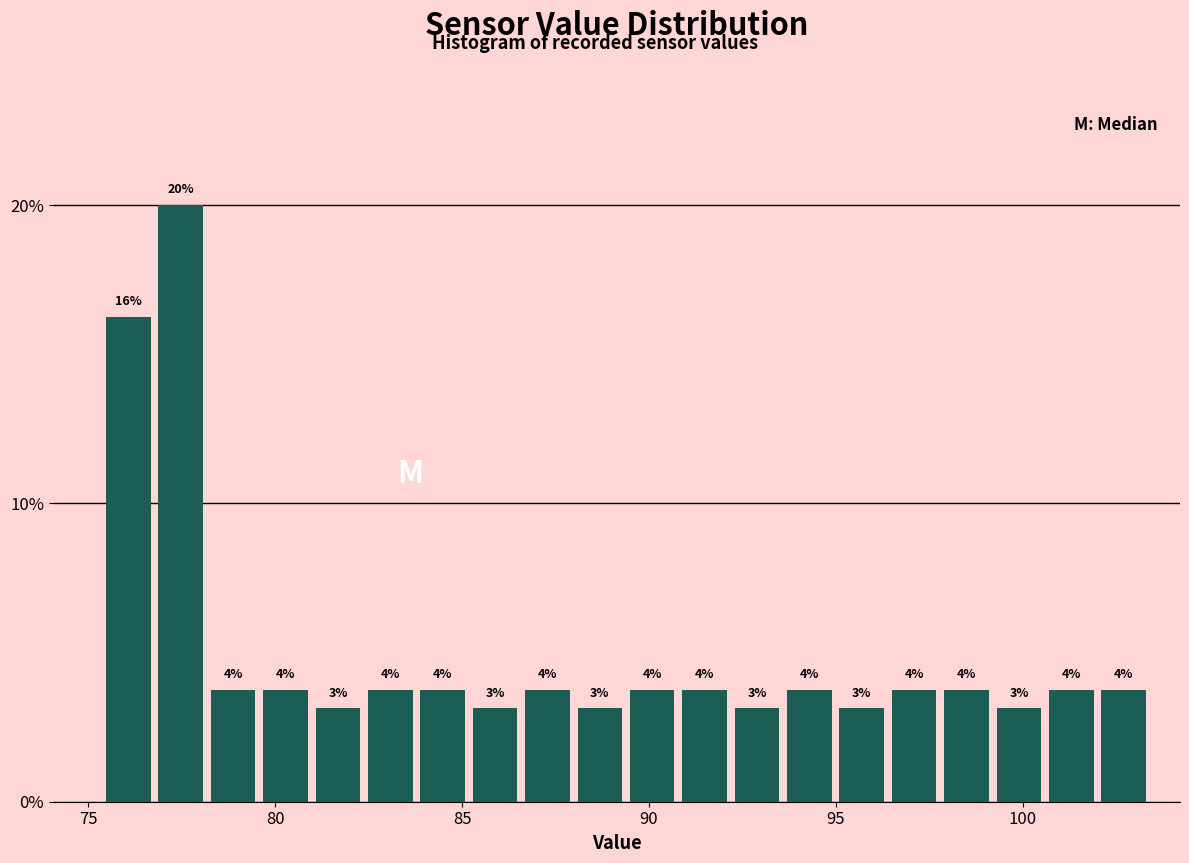

Around what value on the x-axis is the tallest bar? Give the approximate position of its centre, as read against the axis.

77.5